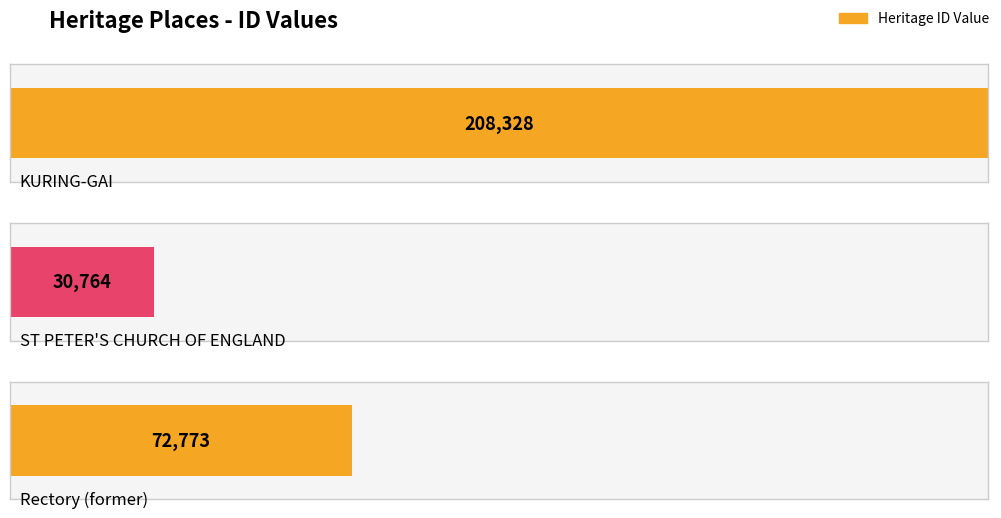

At which label is the value closest to 119546?

Rectory (former)